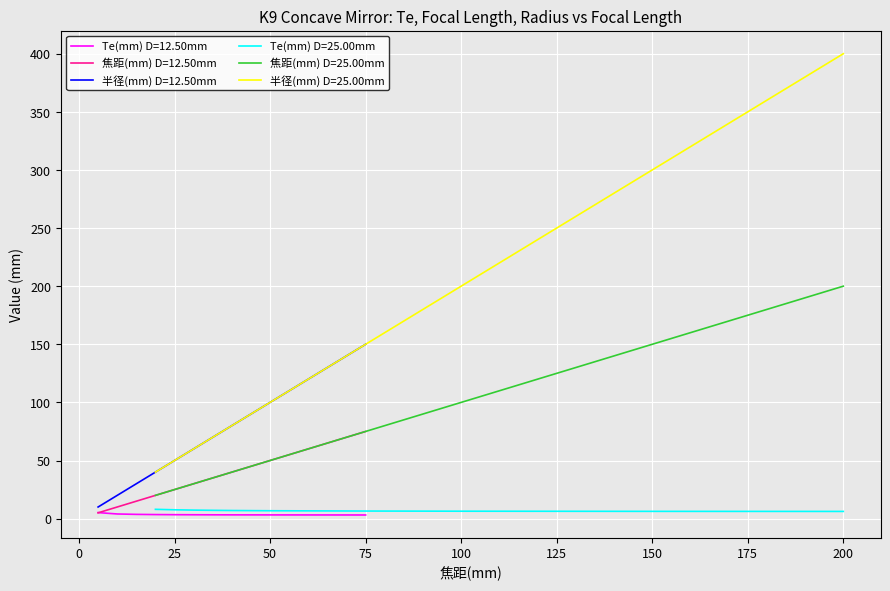

Is it true that 半径(mm) D=12.50mm equals 64.2 at 50?

False